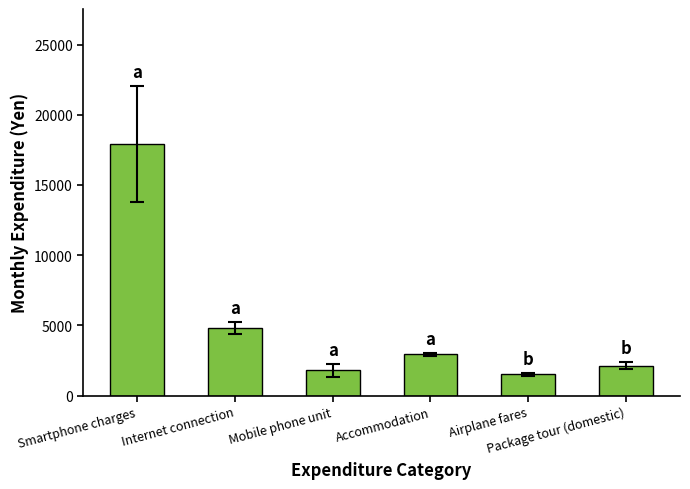

Rank the categories by value from lowest to highest.

Airplane fares, Mobile phone unit, Package tour (domestic), Accommodation, Internet connection, Smartphone charges